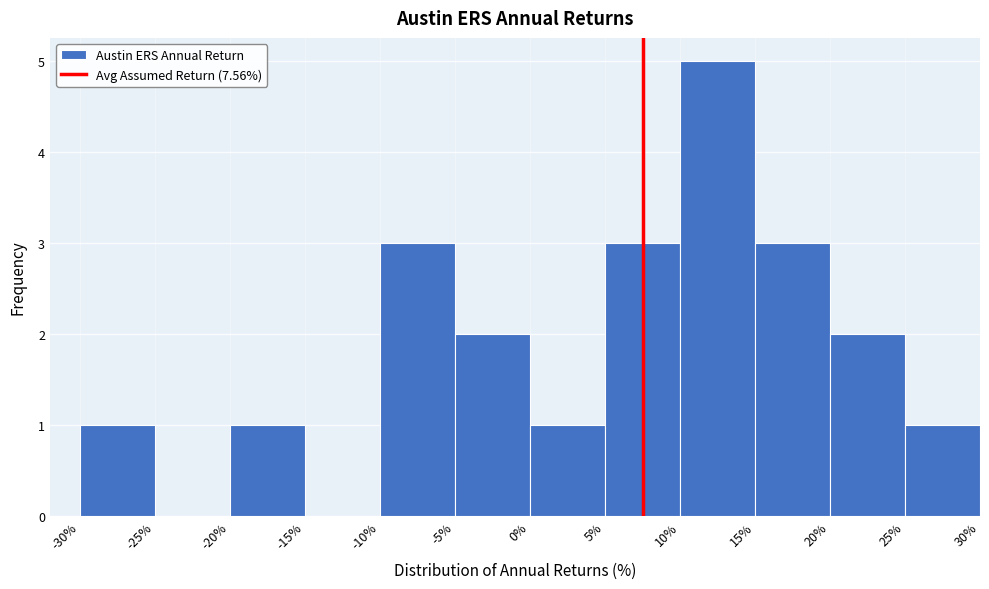

Over which range of the x-axis is the bar tallest?

10% to 15%